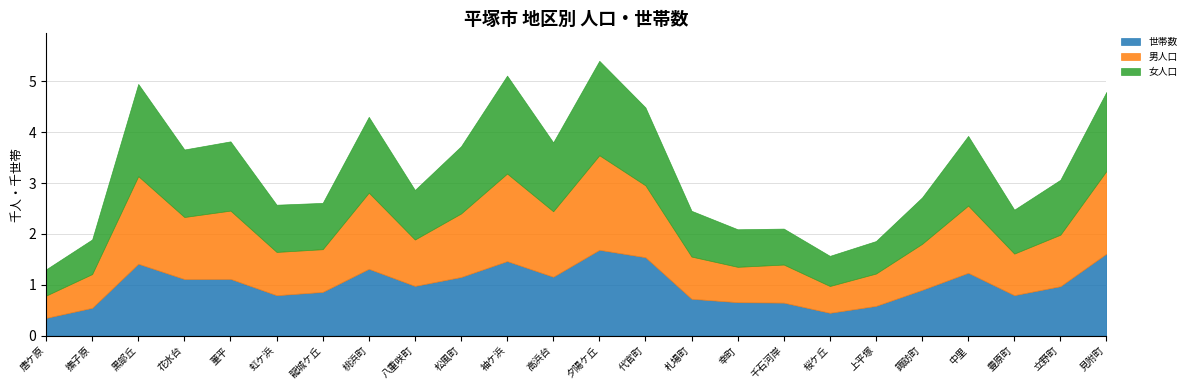

True or false: 女人口 has more than 1 interior local peaks.

True